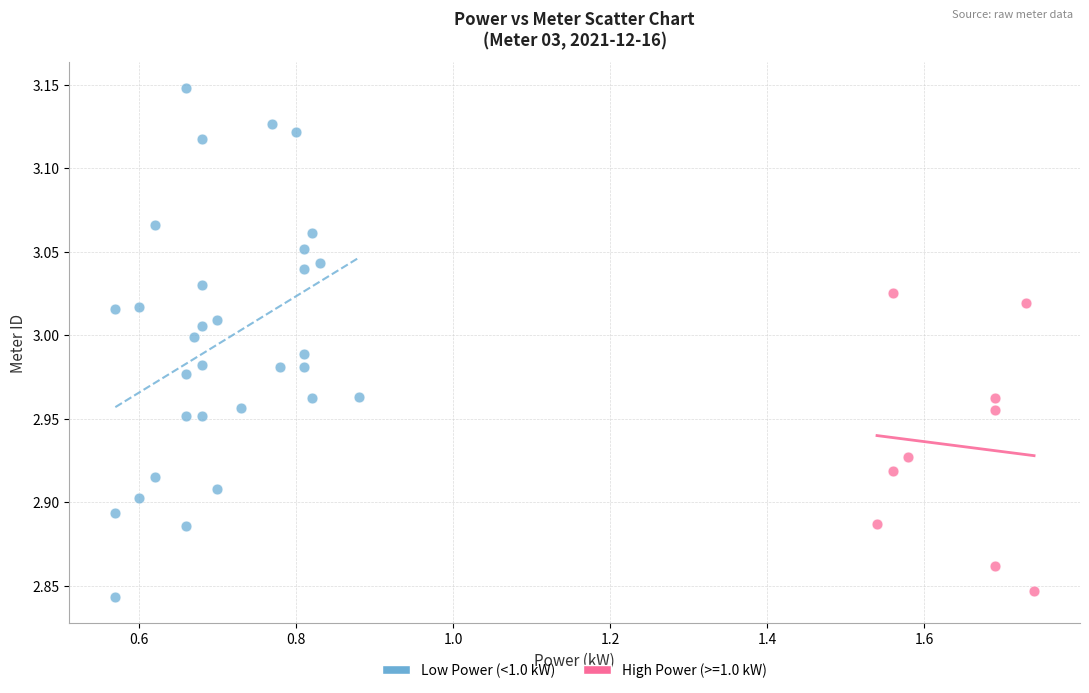

Which series reaches the maximum Y coordinate?

Low Power (<1.0 kW)